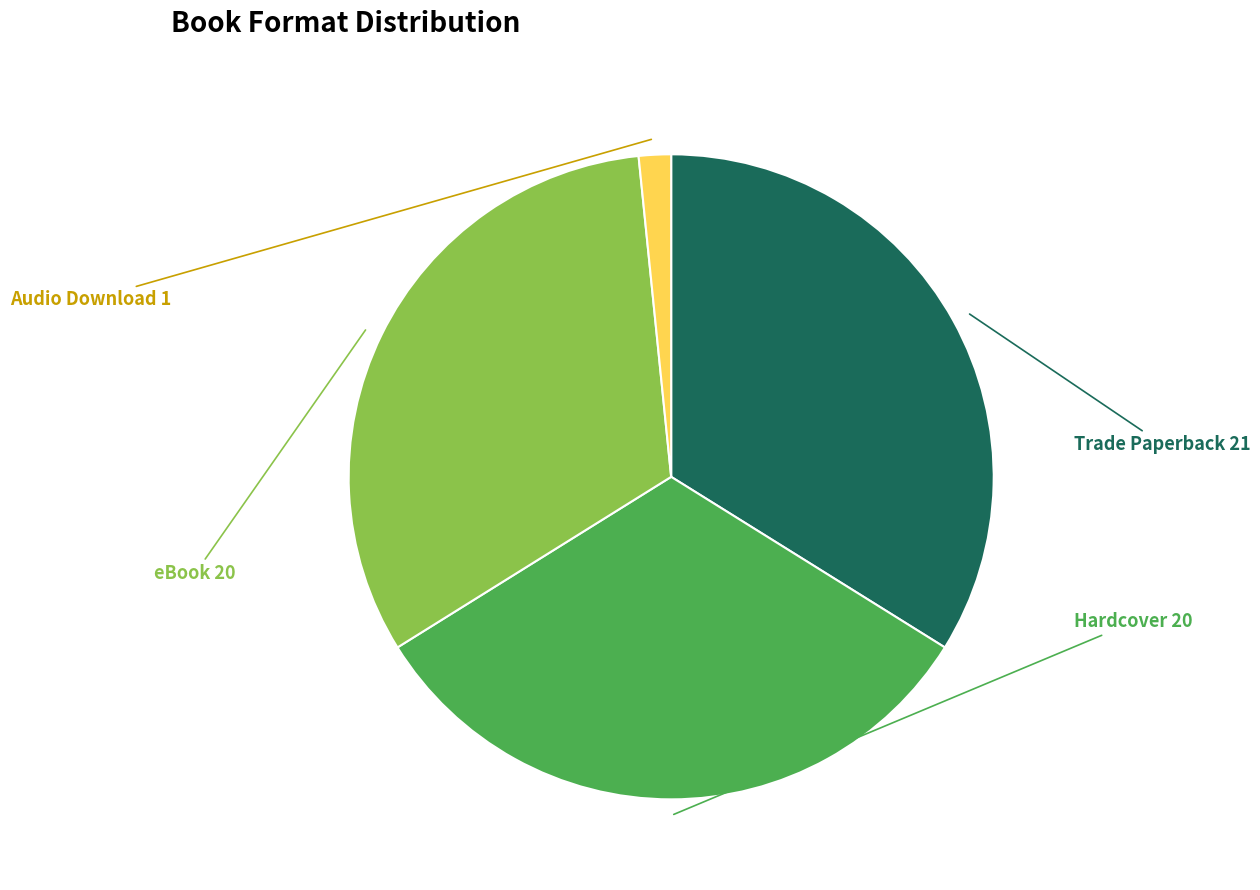

Which category has the biggest portion of the pie?

Trade Paperback